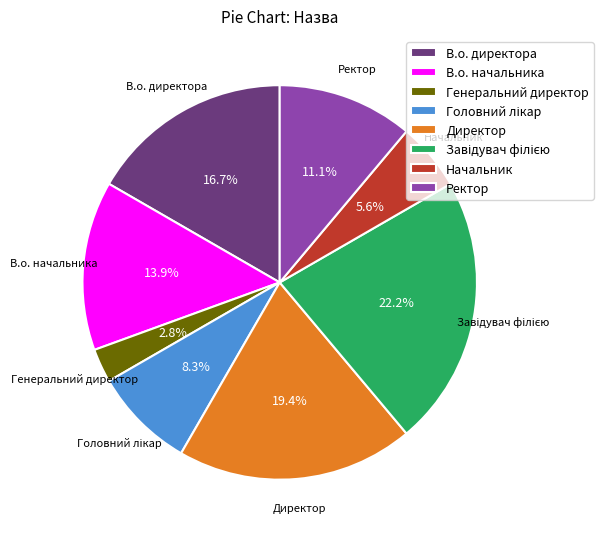

How many segments does this pie chart have?

8